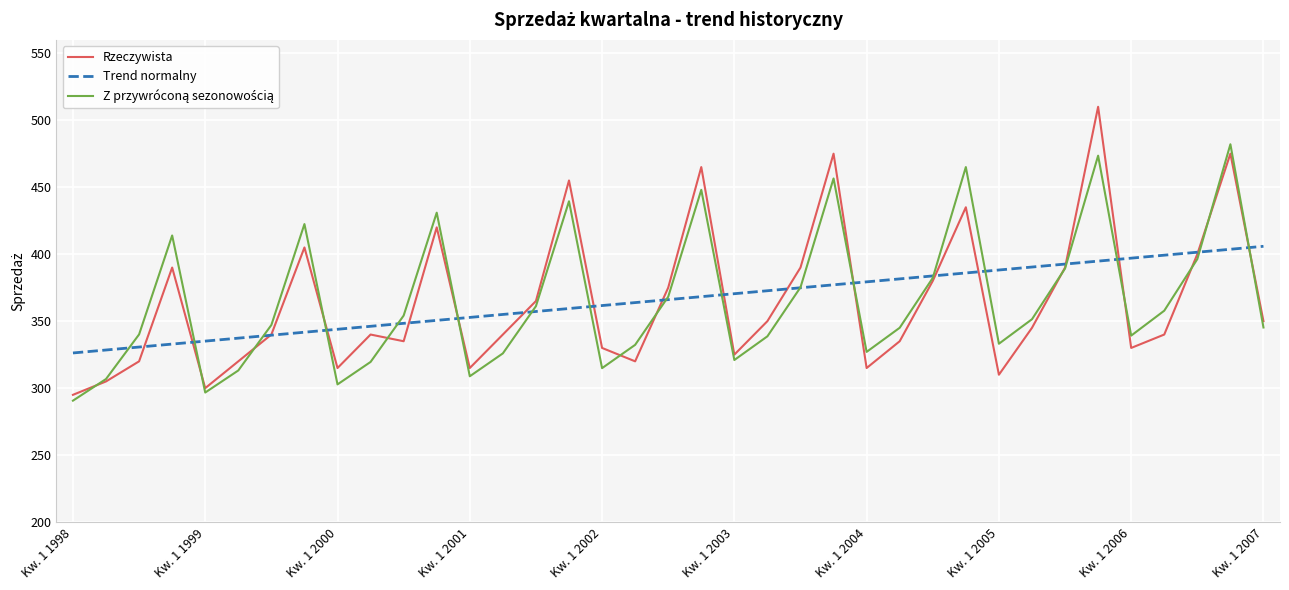

What is the greatest value displayed?

510.0